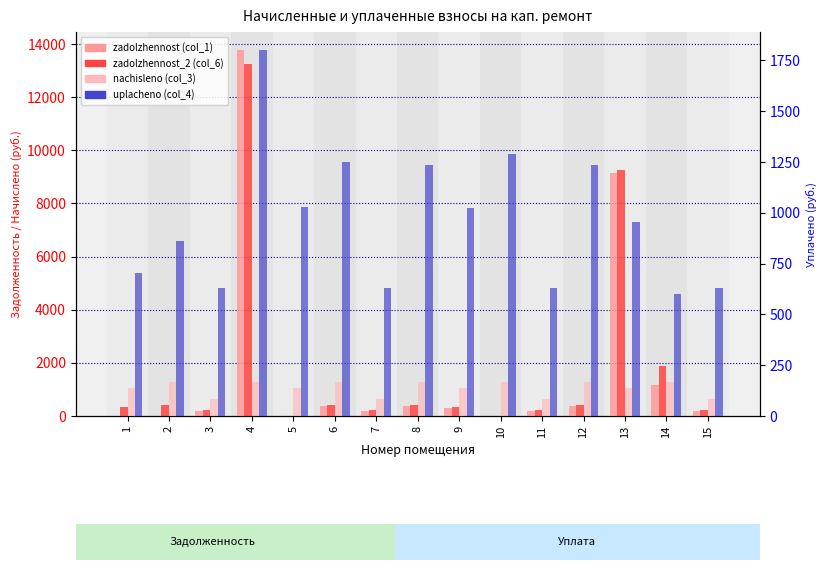

What is the value of the nachisleno (col_3) bar at the 6th from the left?

1288.2